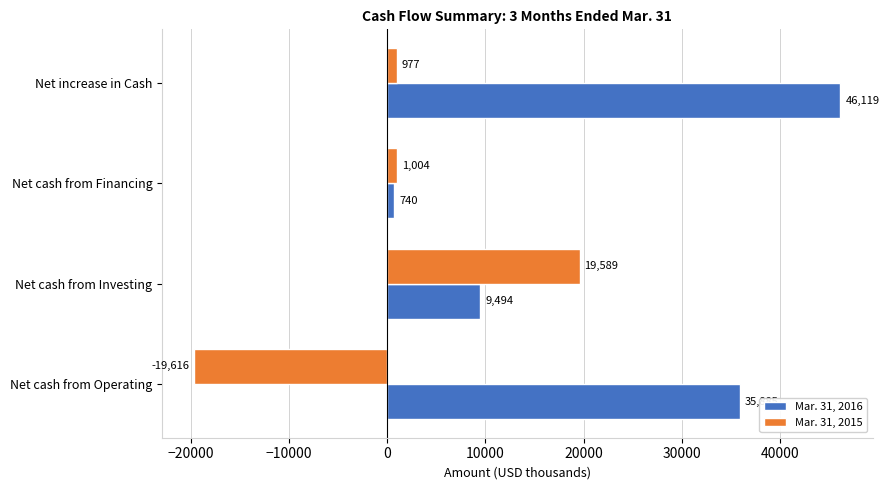

Rank the series by their maximum value, from highest to lowest.

Mar. 31, 2016, Mar. 31, 2015